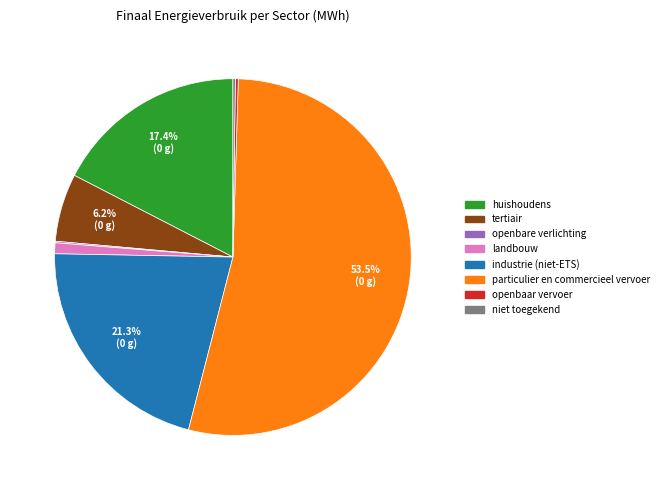

Is it true that industrie (niet-ETS) is 29% of the pie?

False